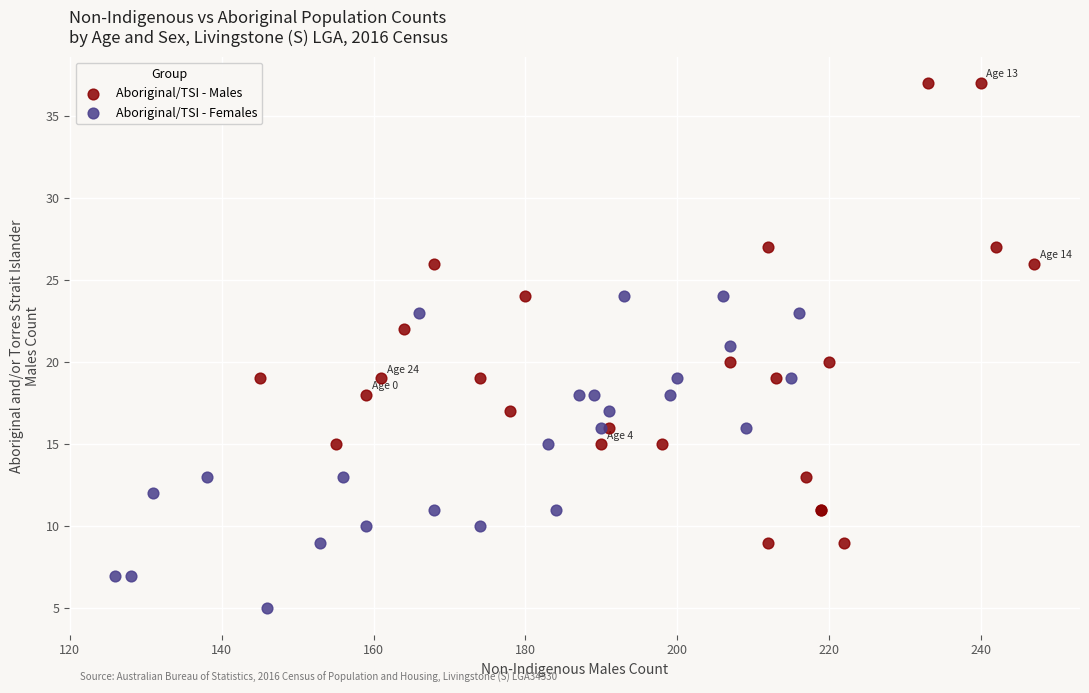

Which series has the widest spread of Y values?

Aboriginal/TSI - Males